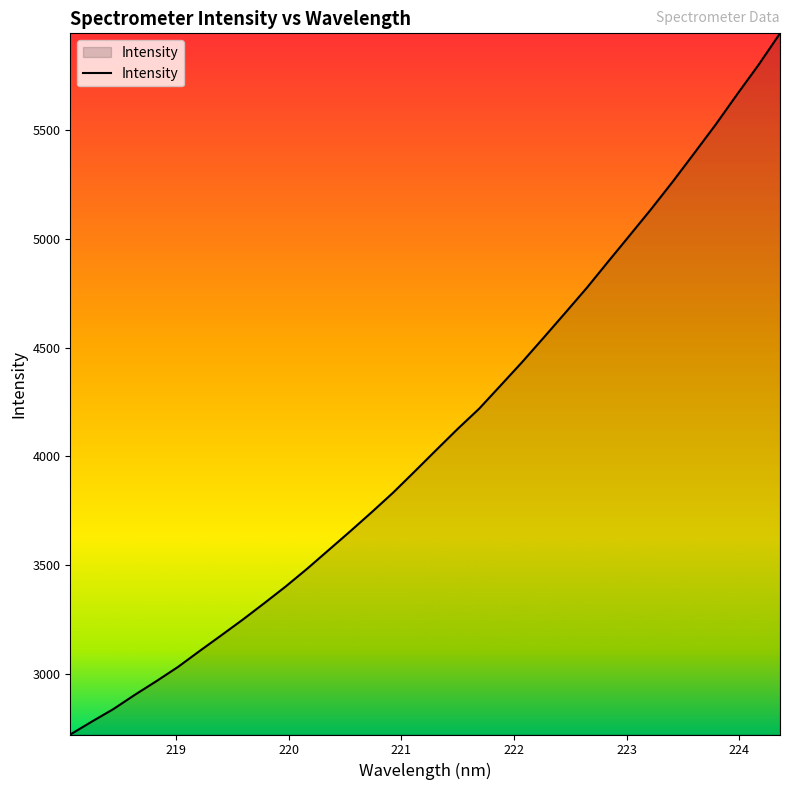

What is the average value?

4101.9